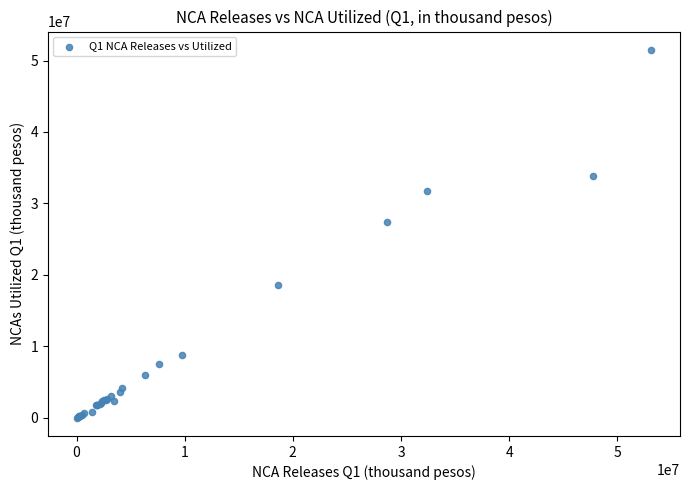

What Y value in the scatter plot is closest to 25742359?

27419171